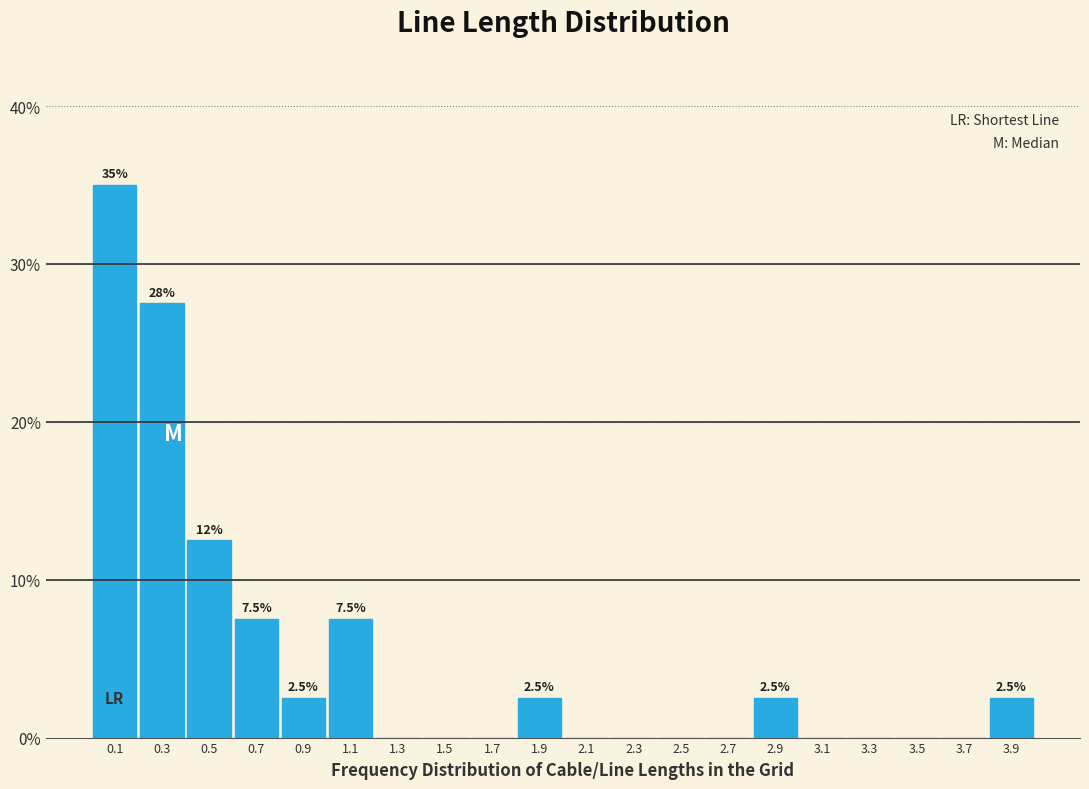

Which range on the x-axis has the tallest bar?

0.0 to 0.2